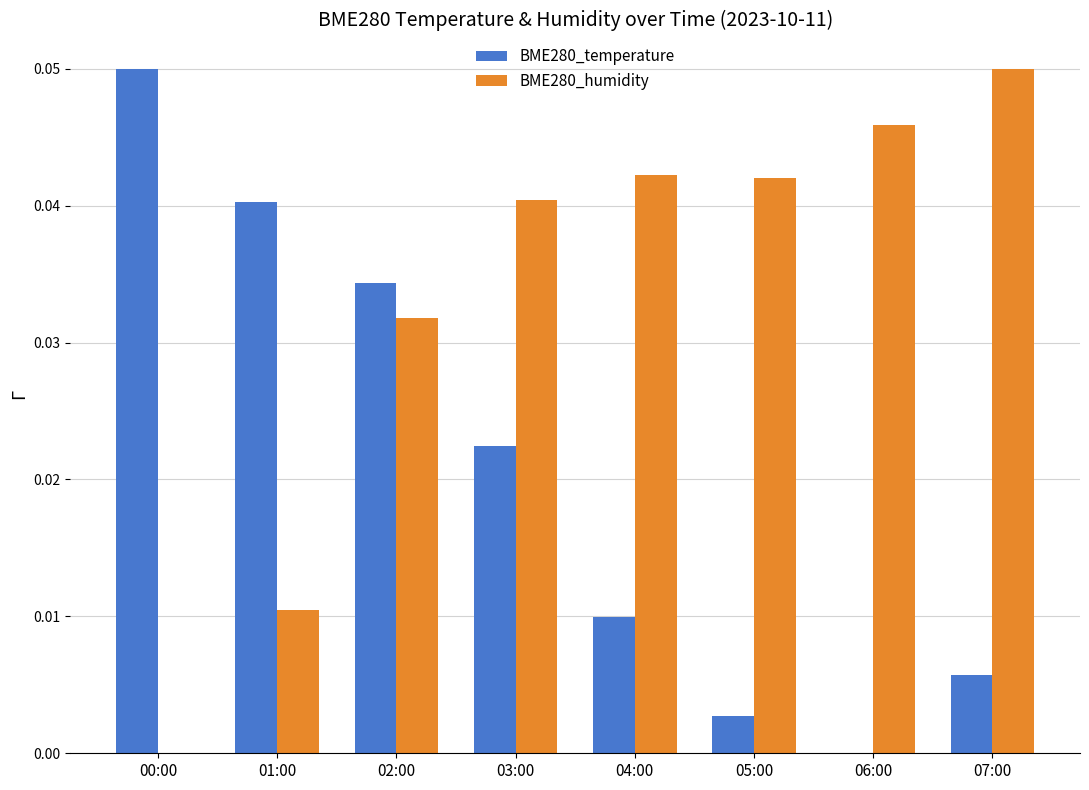

The BME280_humidity series shows 0.1 at 04:00. True or false?

False